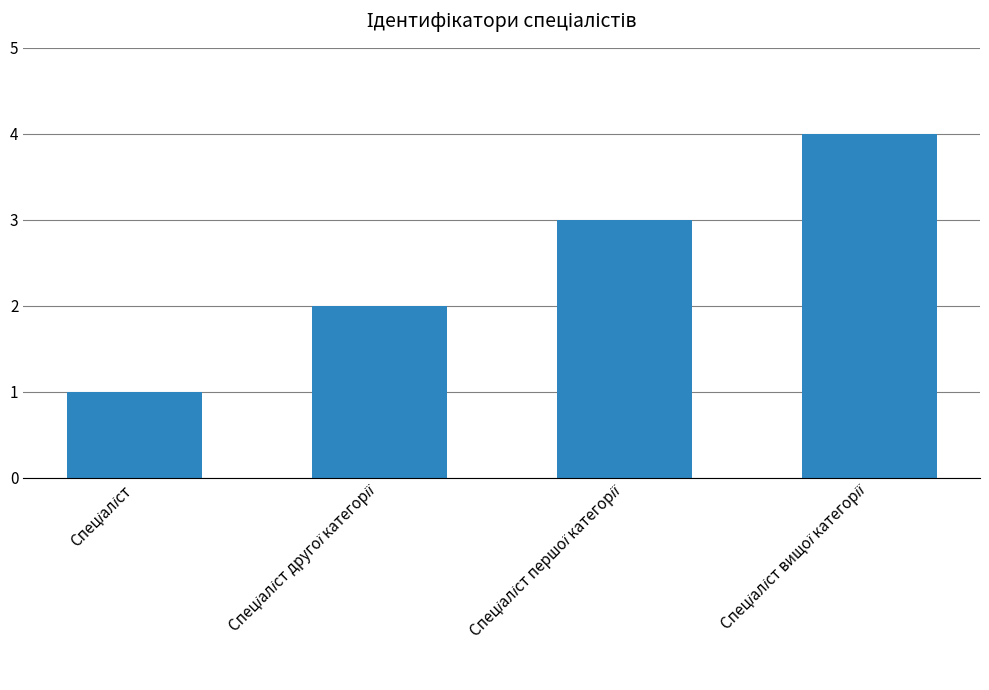

What is the maximum value shown in the chart?

4